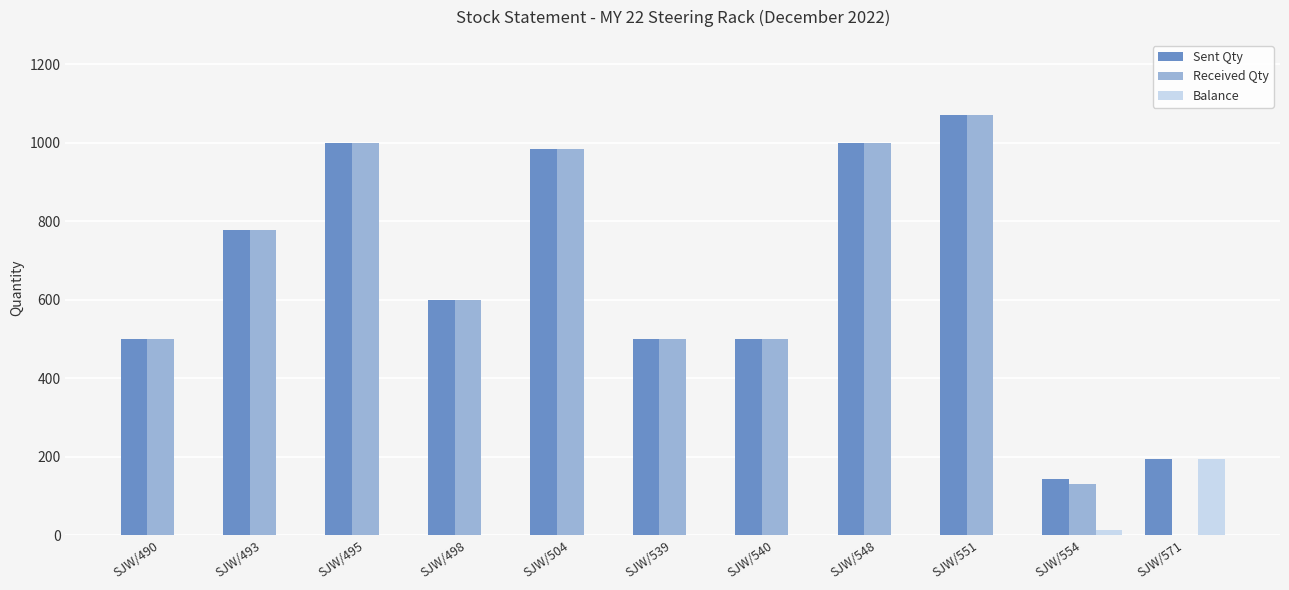

What is the difference between the Balance values at SJW/551 and SJW/554?

14